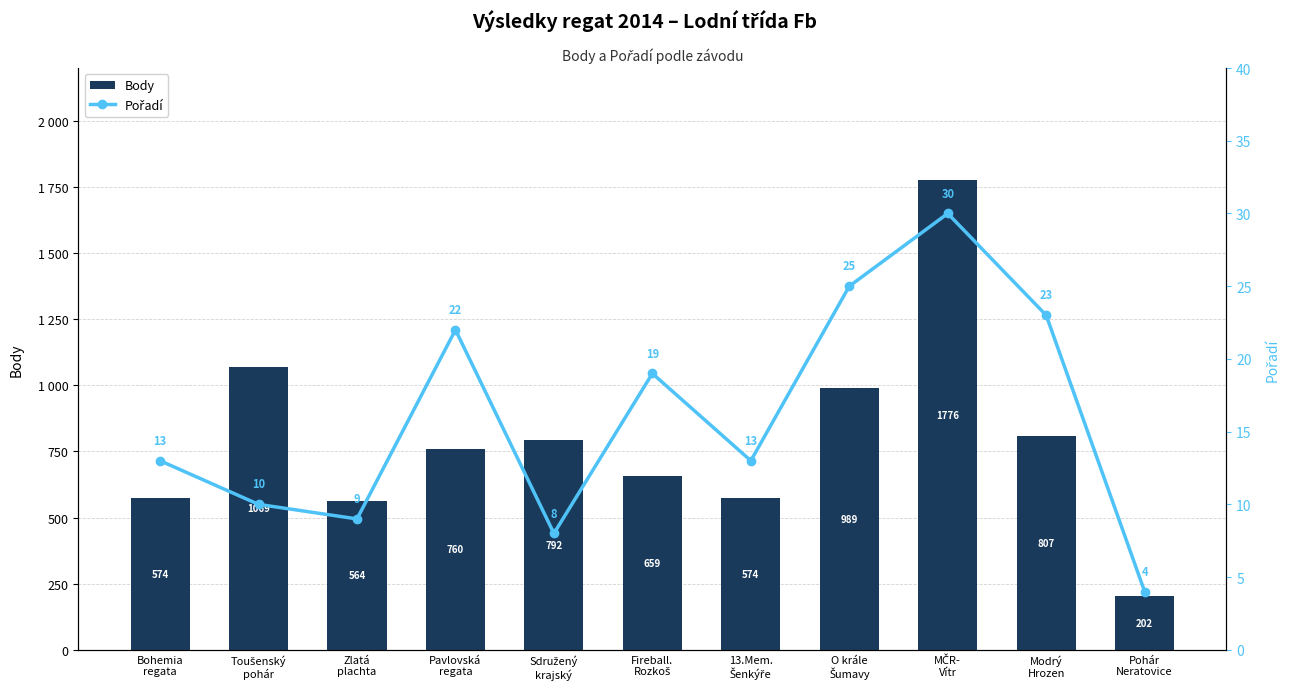

Which label corresponds to the smallest value in the chart?

Pohár
Neratovice